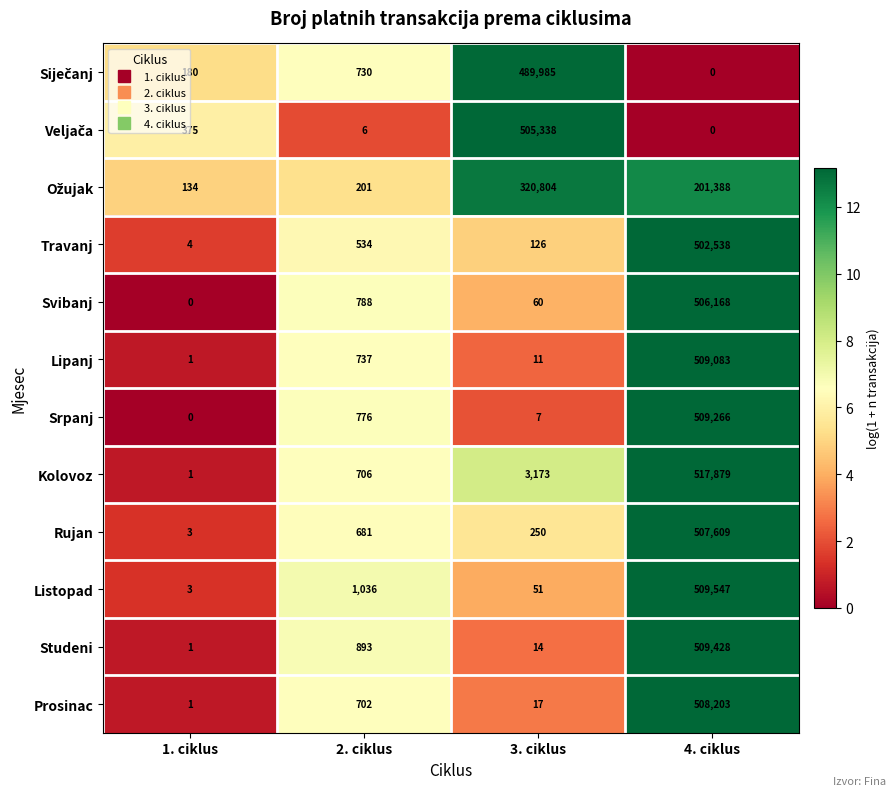

Where is Lipanj nearest to the value 254542?

2. ciklus